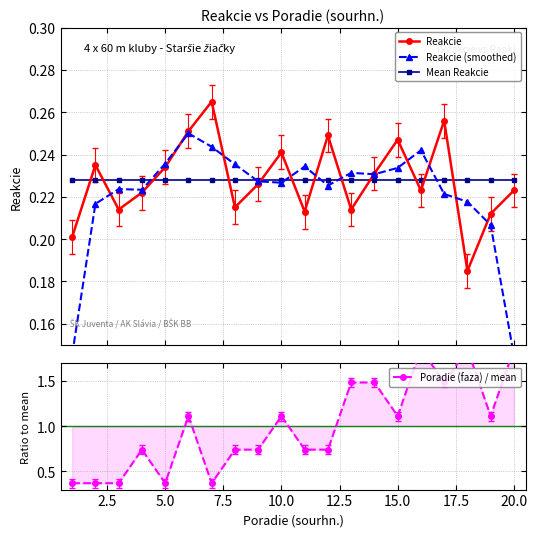

What is the average value of the Poradie (faza) / mean series?

1.0